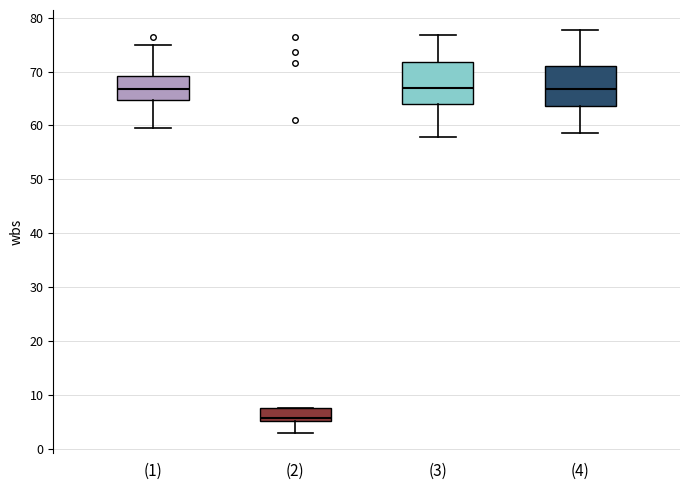

Where does the median line of the box for (1) sit on the y-axis? The values are not printed on the chart, so give them approximately, as read against the axis.

67